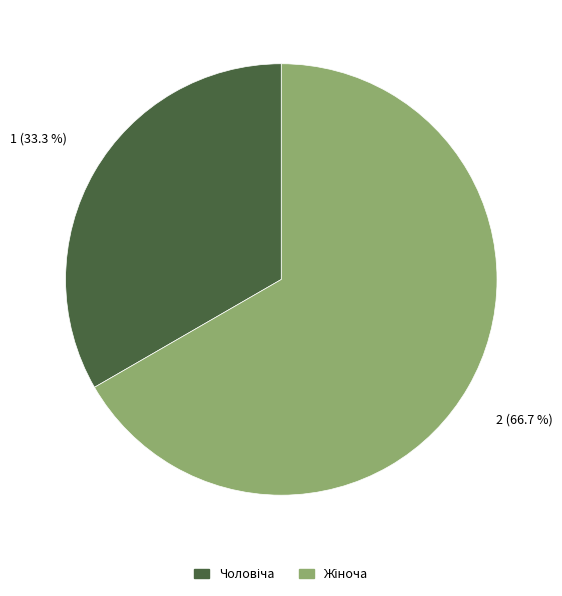

Does any single category account for the majority?

Yes